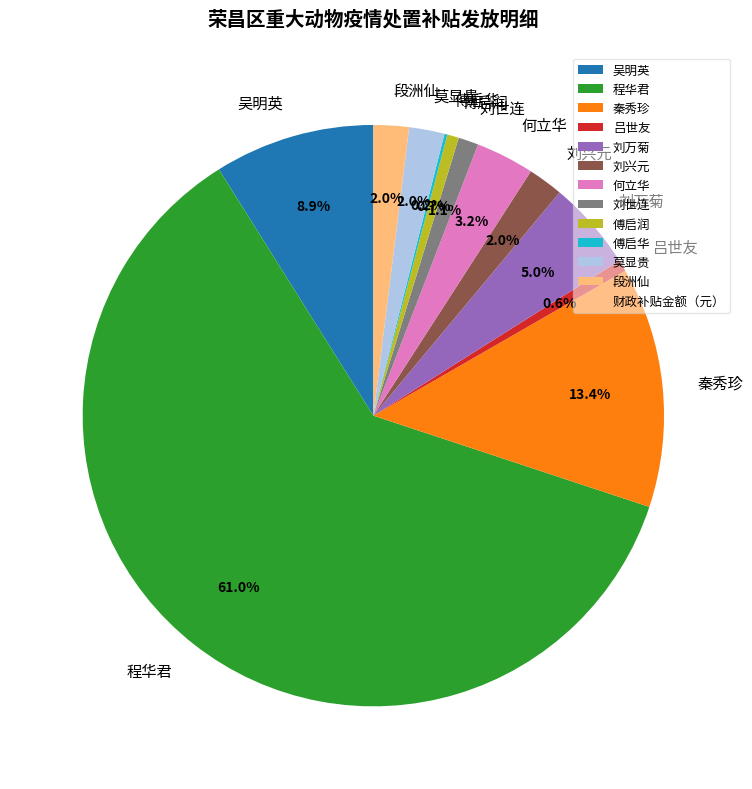

What percentage do 傅启润 and 刘世连 together represent?

1.8%